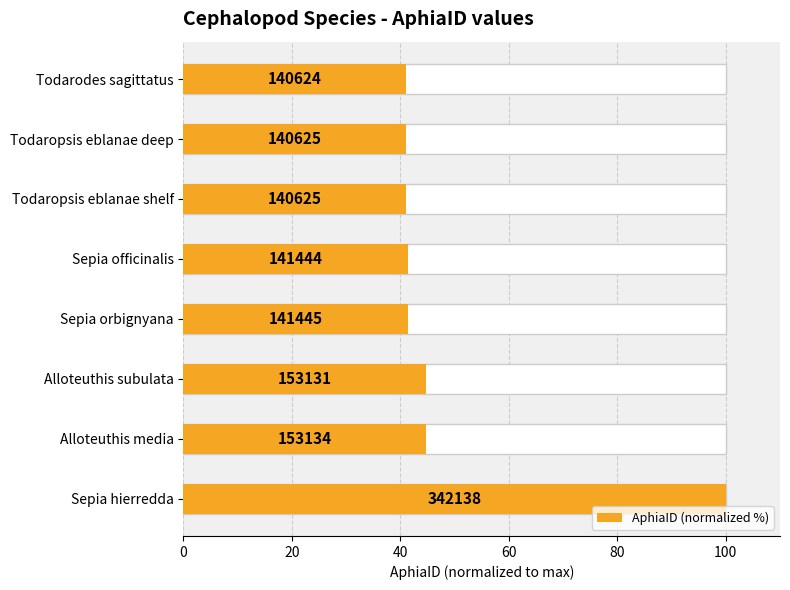

What is the difference between the maximum and minimum values?

58.9